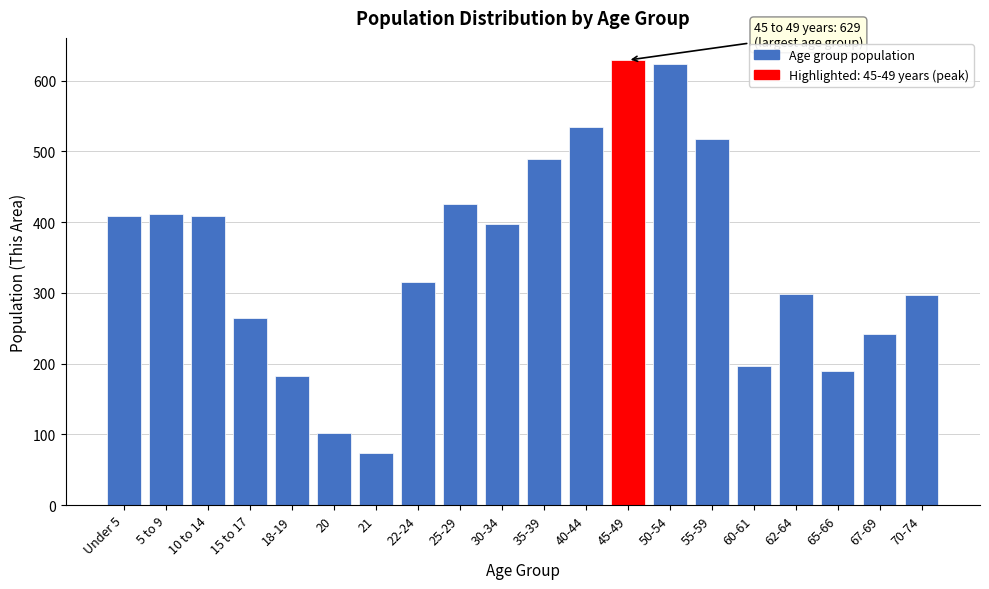

What is the difference between the values at 21 and 20?

29